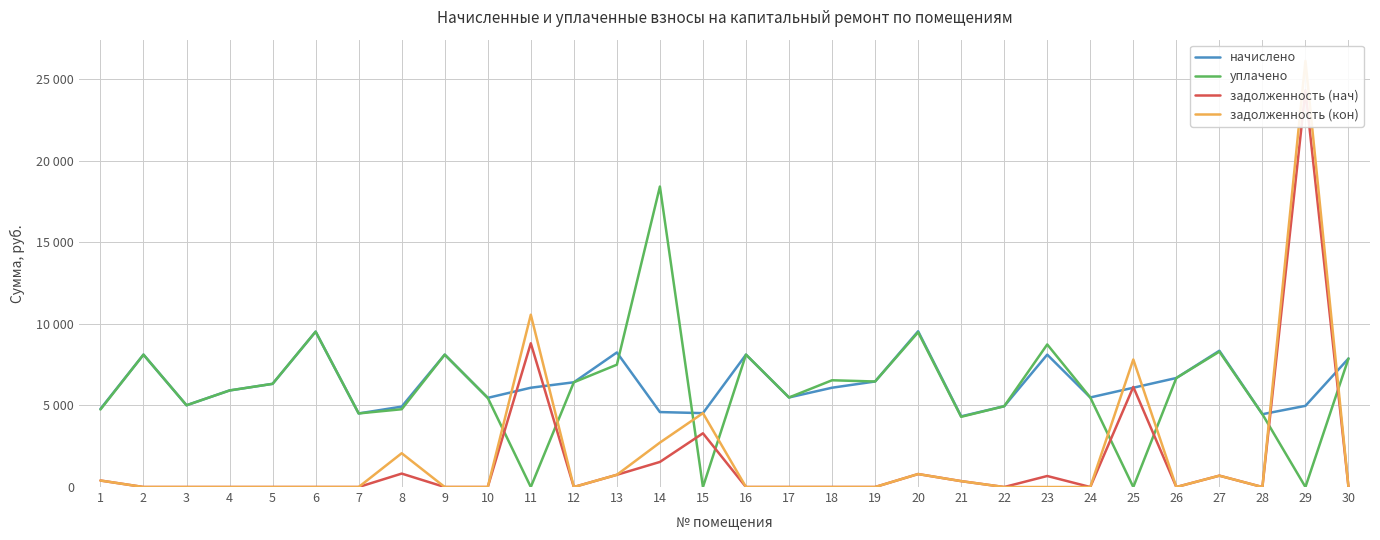

How many data points in начислено are above 6089?

16